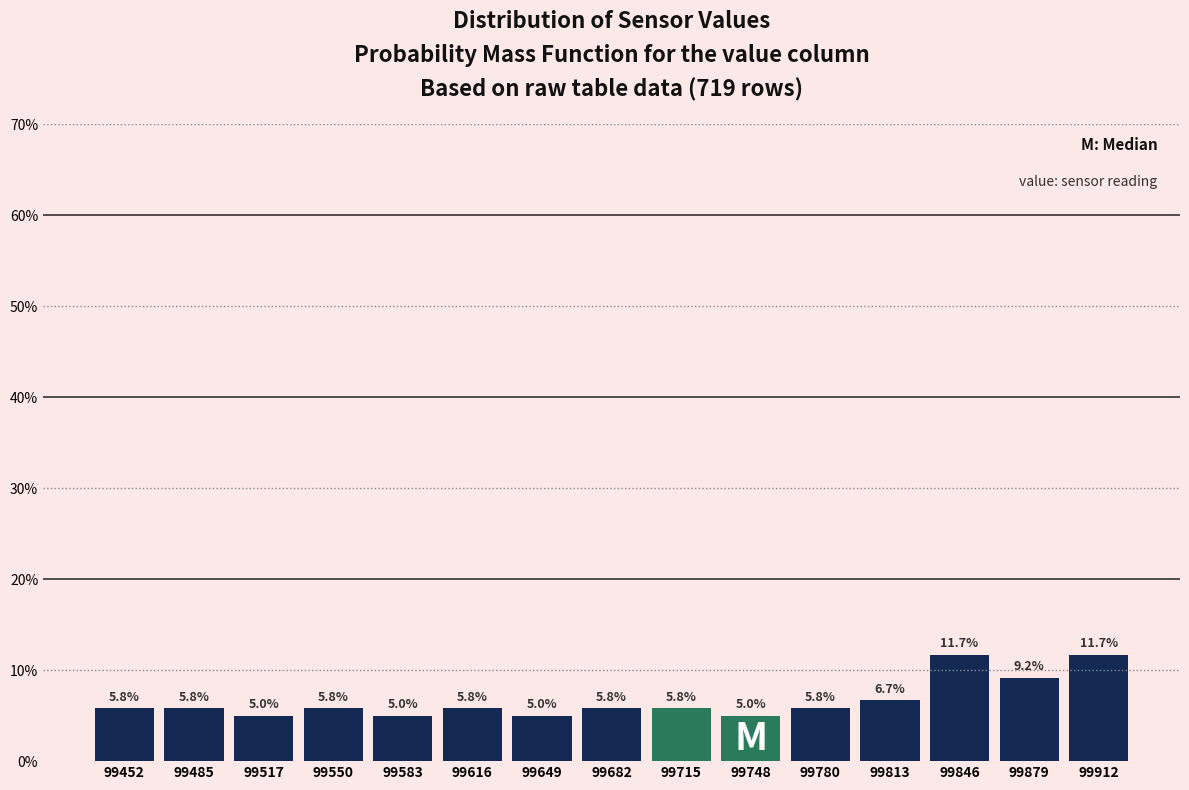

What is the height of the bar covering 99895 to 99930 on the x-axis? The bar edges are not printed on the chart, so give them approximately, as read against the axis.

11.7